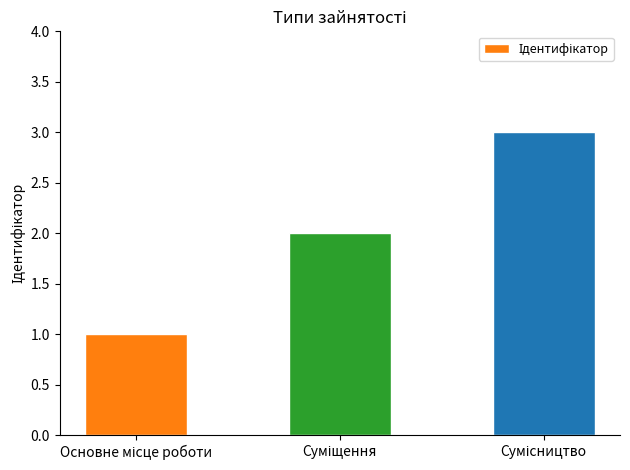

How many categories are shown in the chart?

3